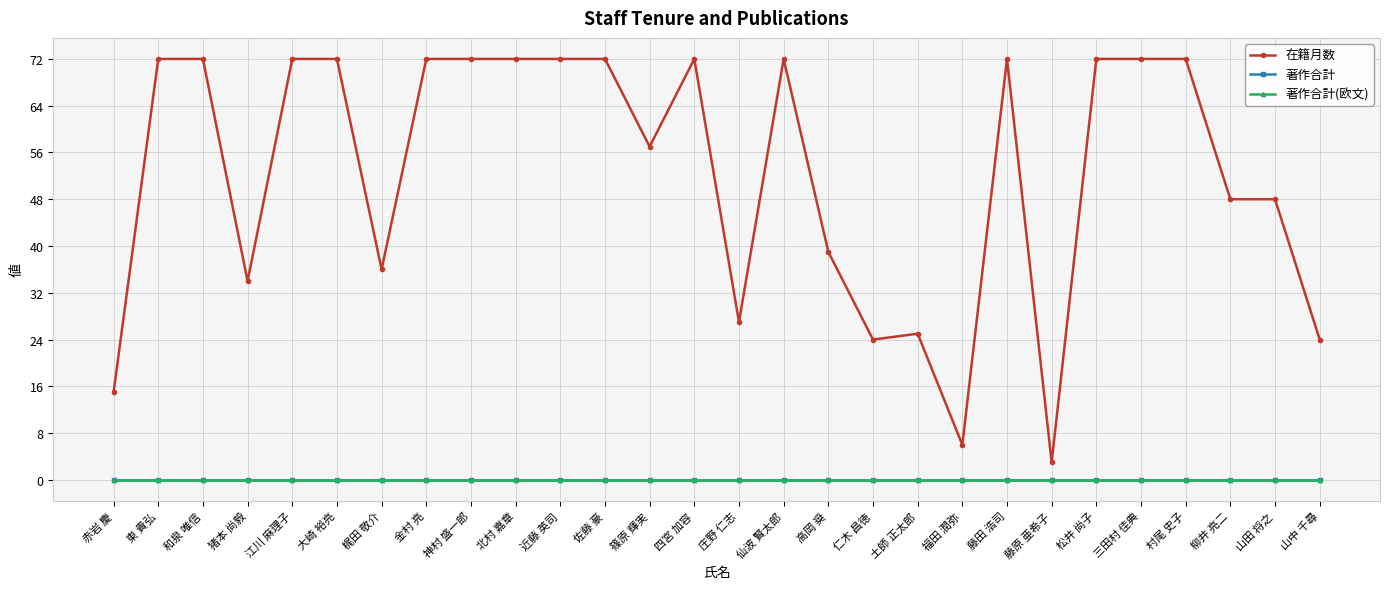

Reading right to left, list all the values displayed in this chart.

在籍月数: 山中 千尋=24	山田 将之=48	柳井 亮二=48	村尾 史子=72	三田村 佳典=72	松井 尚子=72	藤原 亜希子=3	藤田 浩司=72	福田 潤弥=6	土師 正太郎=25	仁木 昌徳=24	高岡 奨=39	仙波 賢太郎=72	庄野 仁志=27	四宮 加容=72	篠原 輝実=57	佐藤 豪=72	近藤 英司=72	北村 嘉章=72	神村 盛一郎=72	金村 亮=72	梶田 敬介=36	大崎 裕亮=72	江川 麻理子=72	猪本 尚毅=34	和泉 唯信=72	東 貴弘=72	赤岩 慶=15
著作合計: 山中 千尋=0	山田 将之=0	柳井 亮二=0	村尾 史子=0	三田村 佳典=0	松井 尚子=0	藤原 亜希子=0	藤田 浩司=0	福田 潤弥=0	土師 正太郎=0	仁木 昌徳=0	高岡 奨=0	仙波 賢太郎=0	庄野 仁志=0	四宮 加容=0	篠原 輝実=0	佐藤 豪=0	近藤 英司=0	北村 嘉章=0	神村 盛一郎=0	金村 亮=0	梶田 敬介=0	大崎 裕亮=0	江川 麻理子=0	猪本 尚毅=0	和泉 唯信=0	東 貴弘=0	赤岩 慶=0
著作合計(欧文): 山中 千尋=0	山田 将之=0	柳井 亮二=0	村尾 史子=0	三田村 佳典=0	松井 尚子=0	藤原 亜希子=0	藤田 浩司=0	福田 潤弥=0	土師 正太郎=0	仁木 昌徳=0	高岡 奨=0	仙波 賢太郎=0	庄野 仁志=0	四宮 加容=0	篠原 輝実=0	佐藤 豪=0	近藤 英司=0	北村 嘉章=0	神村 盛一郎=0	金村 亮=0	梶田 敬介=0	大崎 裕亮=0	江川 麻理子=0	猪本 尚毅=0	和泉 唯信=0	東 貴弘=0	赤岩 慶=0